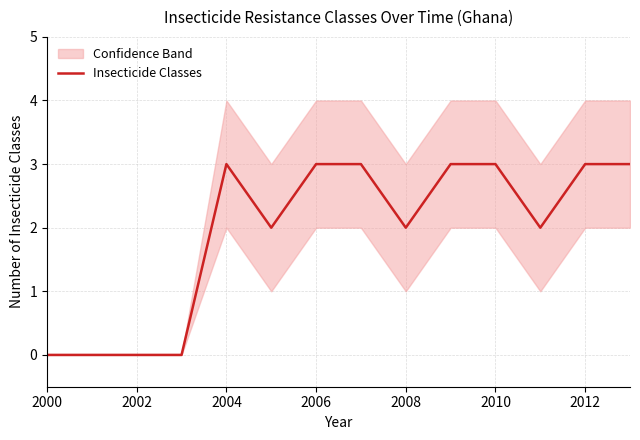

Does the chart display data point markers on the line(s)?

No